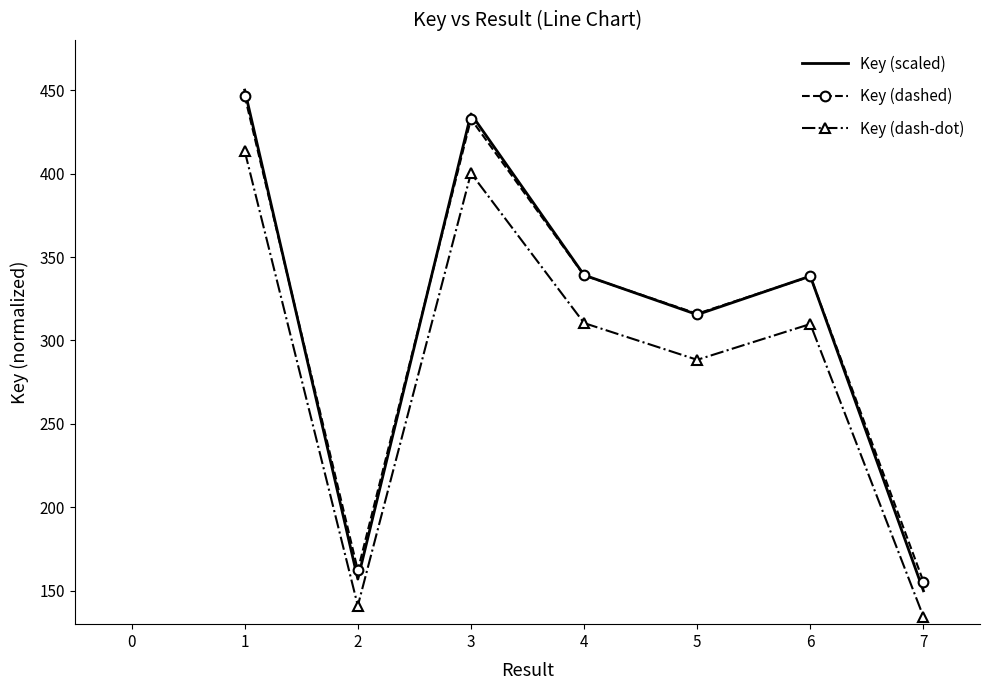

What is the approximate value of Key (dashed) at 3?

432.7